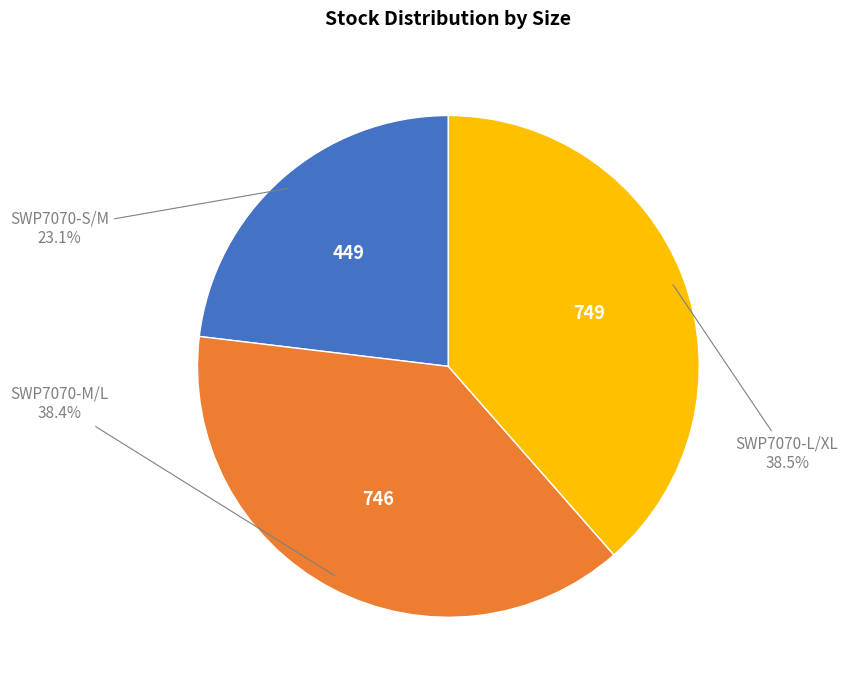

Is there any slice that represents more than half of the pie?

No